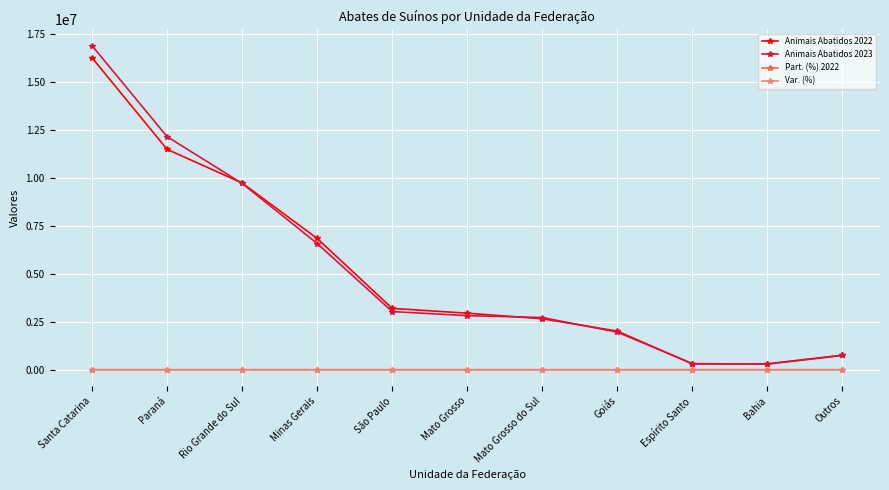

How many series are shown in this chart?

4